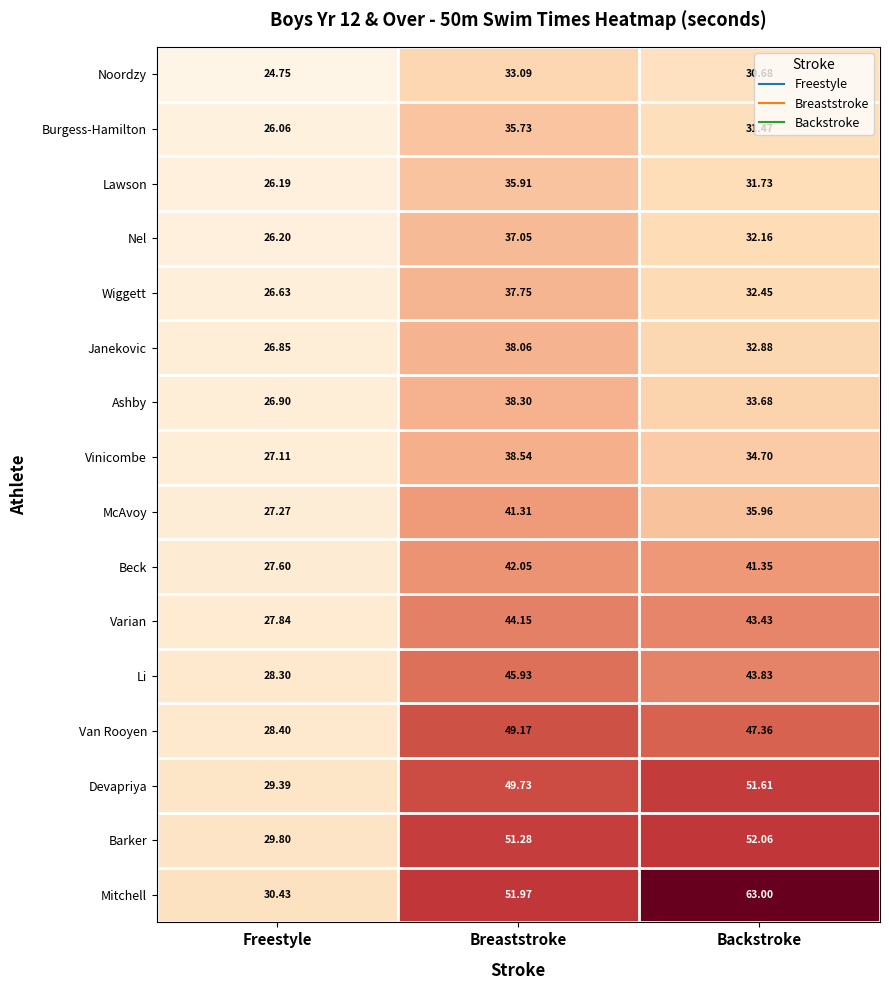

At how many categories does at least one series exceed 55?

1